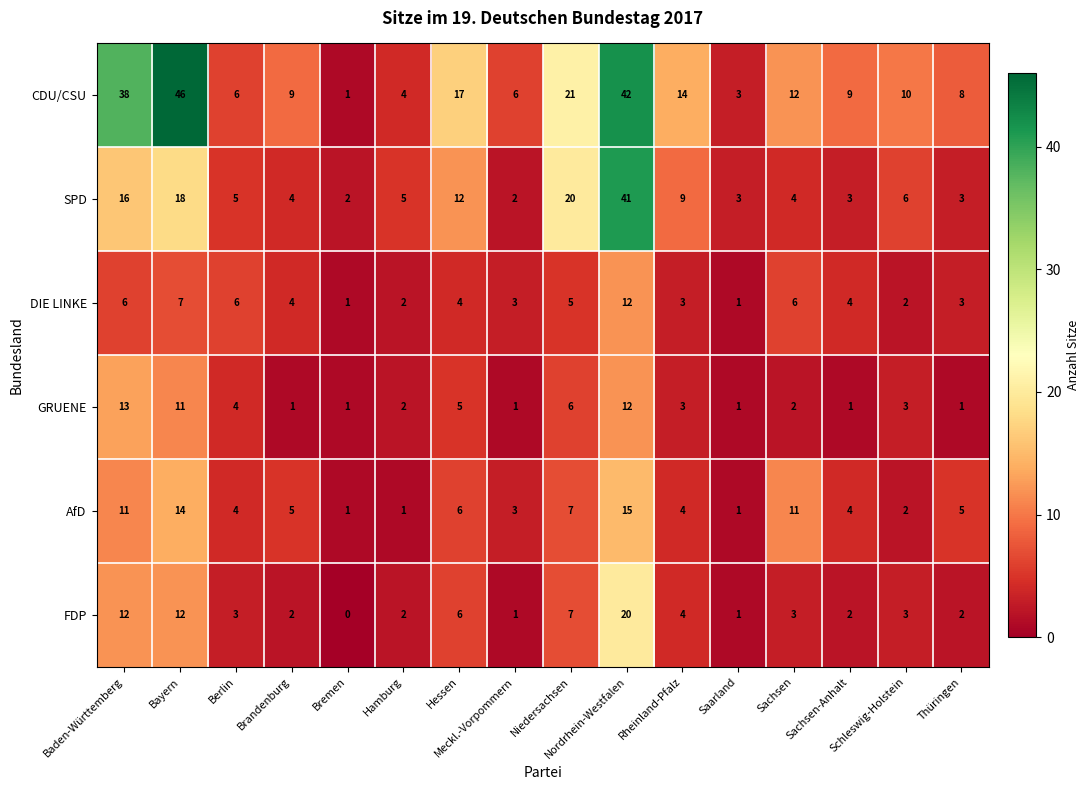

Which series has the widest spread of values?

CDU/CSU